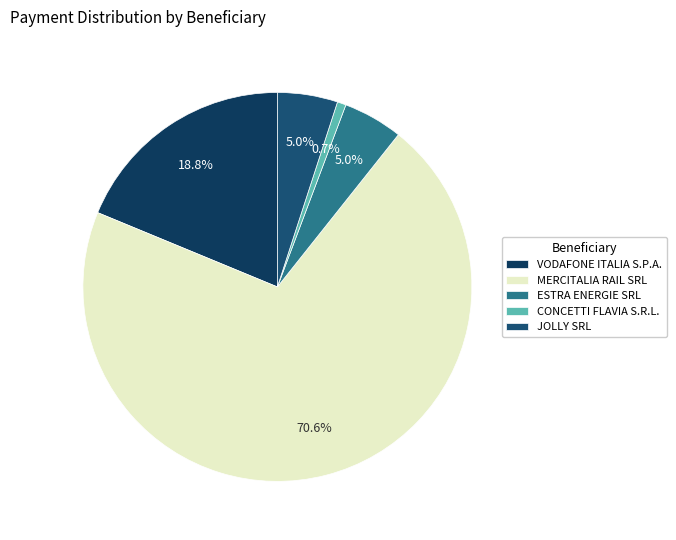

What is the smallest slice in the pie chart?

CONCETTI FLAVIA S.R.L.